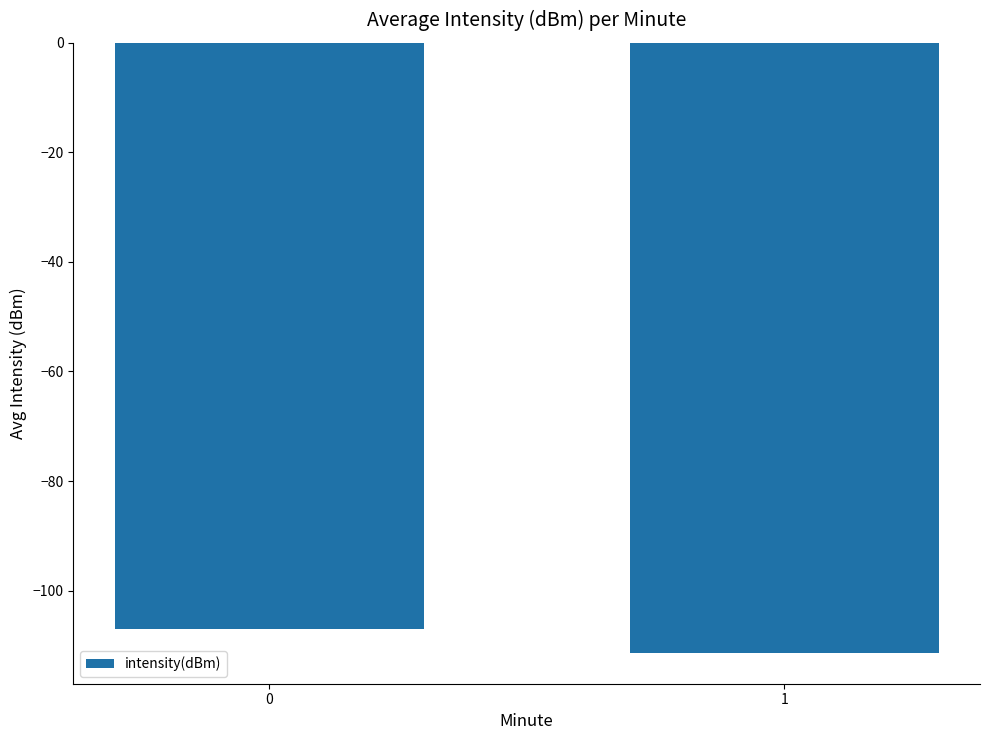

Reading left to right, what are all the values shown in this chart?

-106.9	-111.4